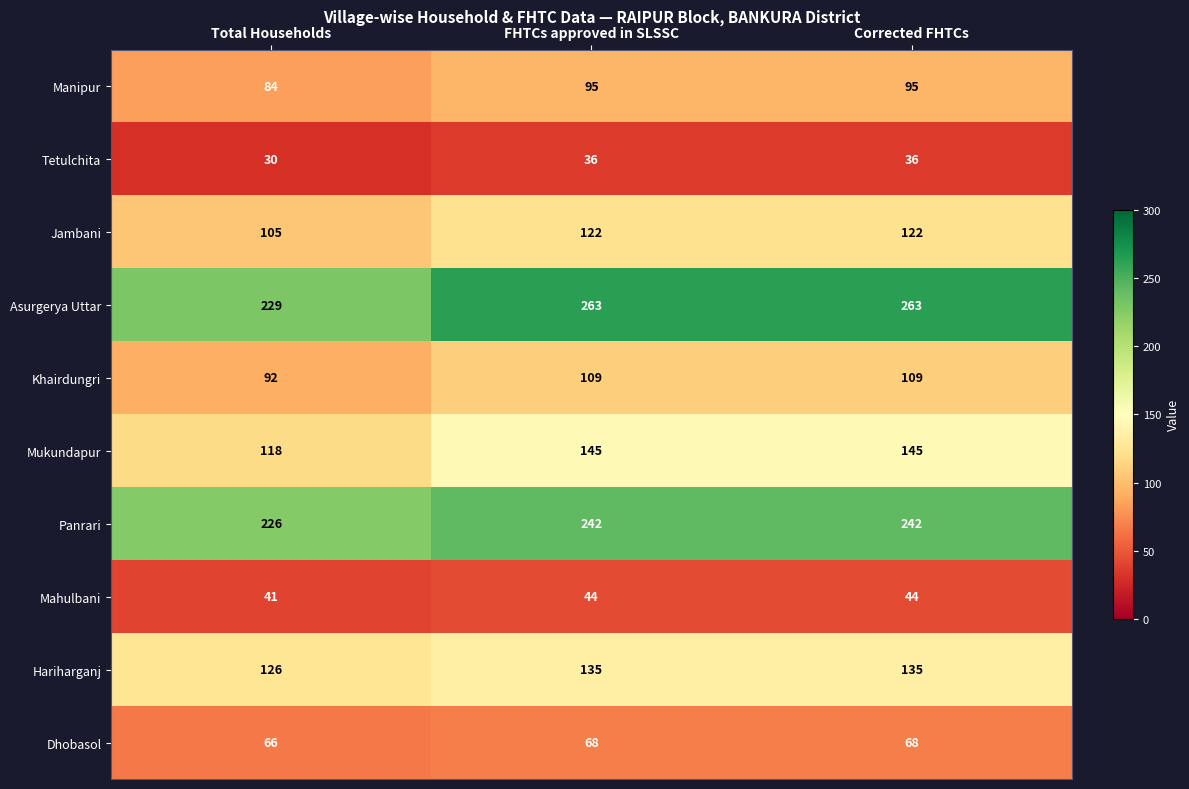

Which series has the largest range (max minus min)?

Asurgerya Uttar